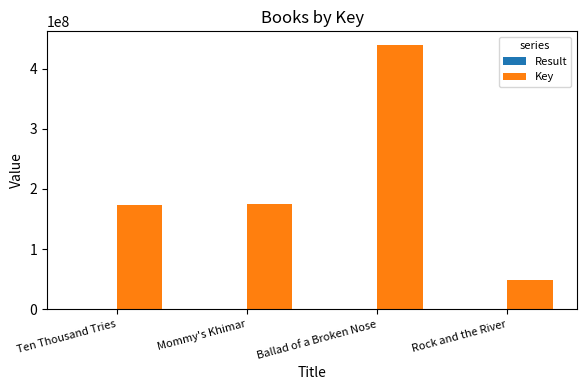

What is the sum of the Key values at Ballad of a Broken Nose and Ten Thousand Tries?

614406575